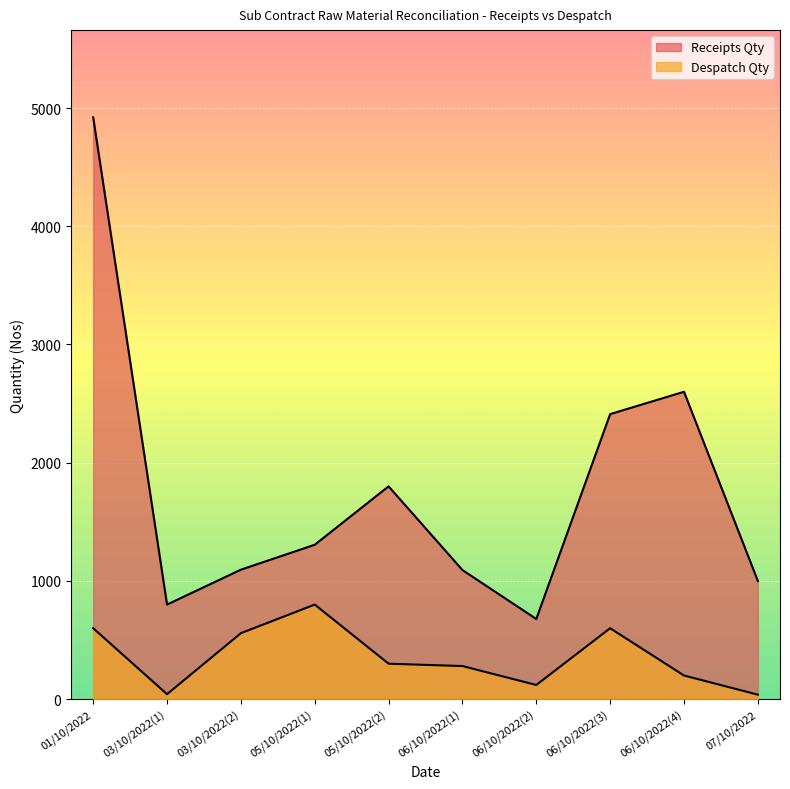

In Receipts Qty, how many points are higher than both neighbors (excluding endpoints)?

2